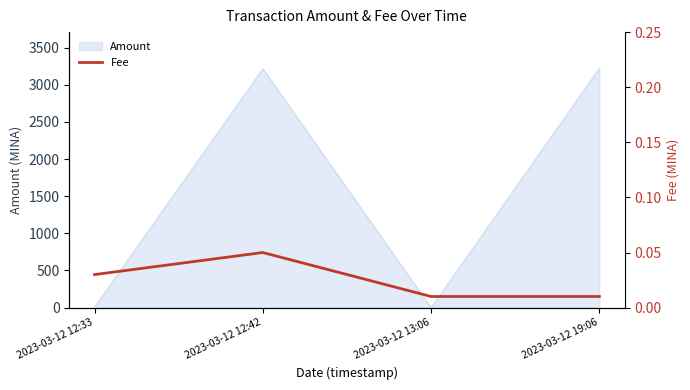

How many points are higher than both their immediate neighbors (excluding endpoints)?

1